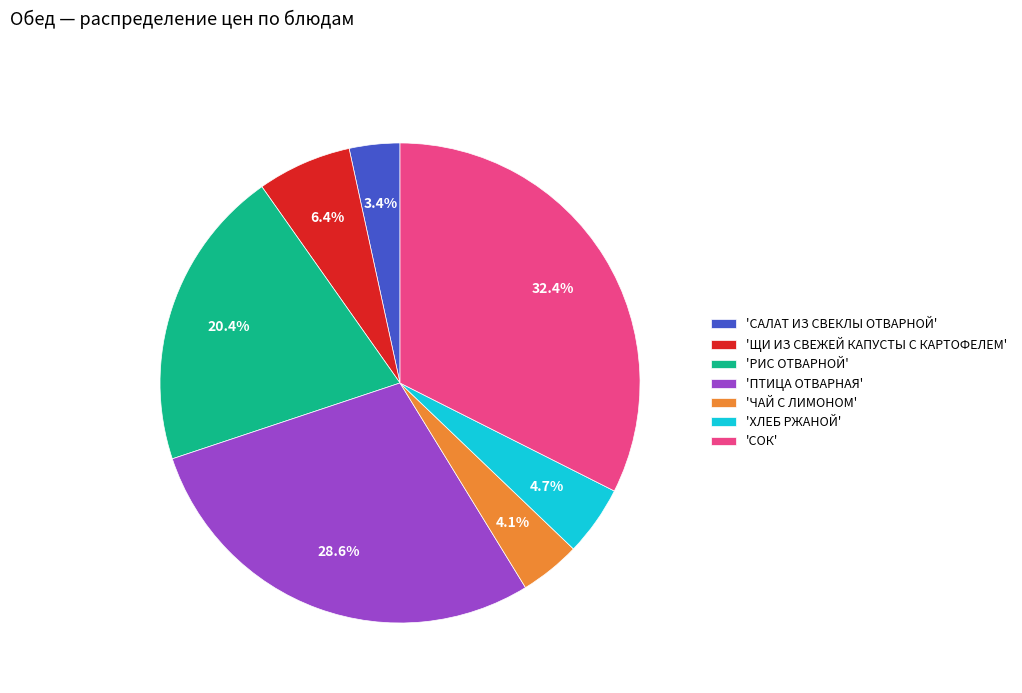

Approximately how many times larger is the value at 'РИС ОТВАРНОЙ' compared to 'ЧАЙ С ЛИМОНОМ'?

5.0